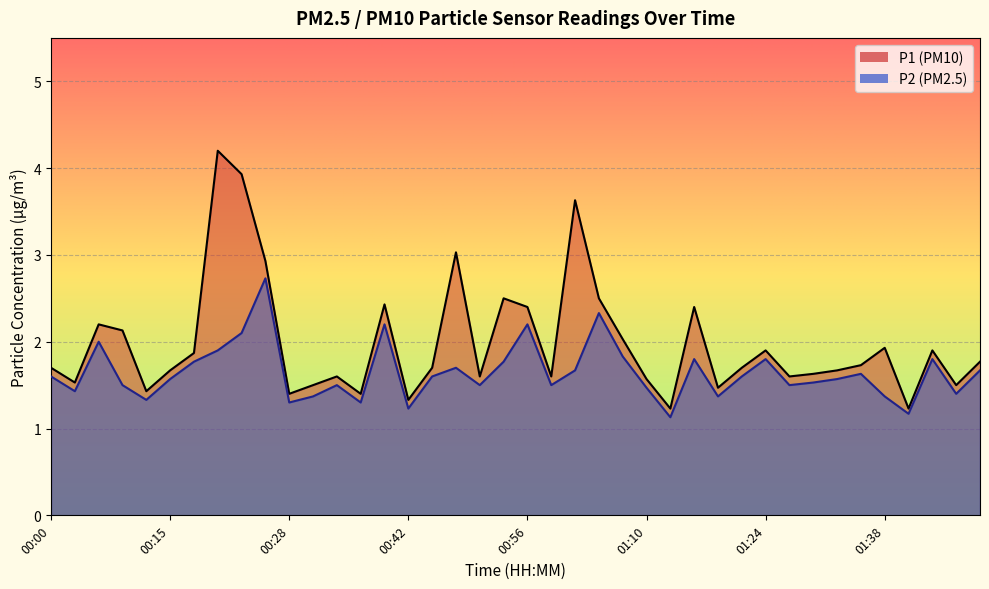

Between 00:51 and 01:27, which series saw the biggest shift?

P1